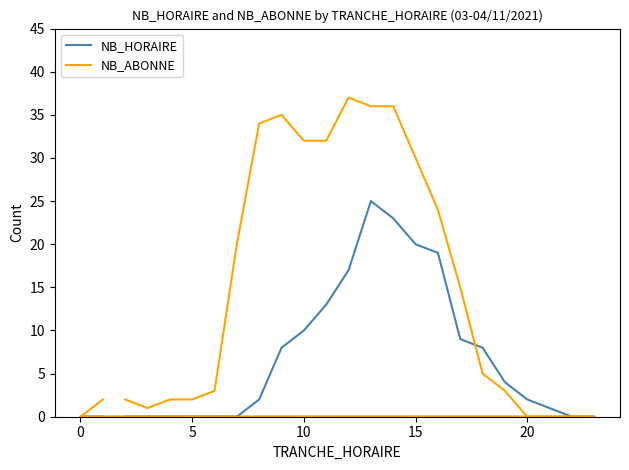

After their last crossing, which series has the higher values: NB_HORAIRE or NB_ABONNE?

NB_HORAIRE